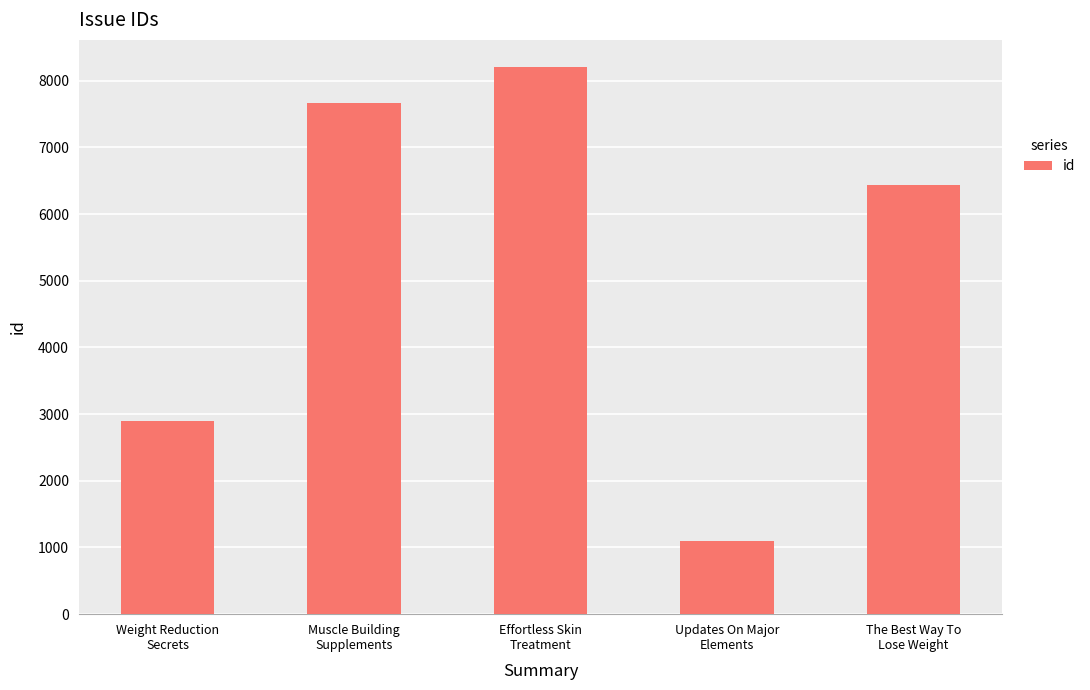

What is the label of the 3rd bar from the right?

Effortless Skin
Treatment